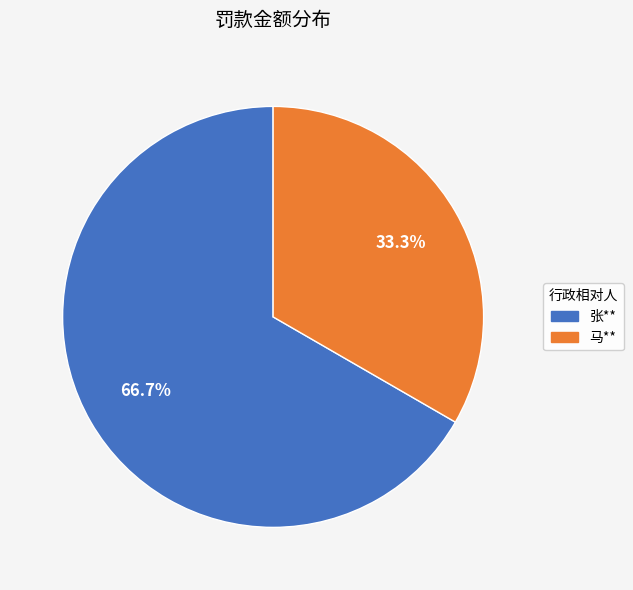

The 马** slice represents 33% of the pie. True or false?

True